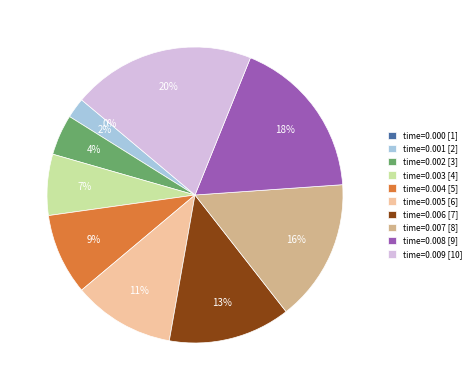

What is the largest slice in the pie chart?

time=0.009